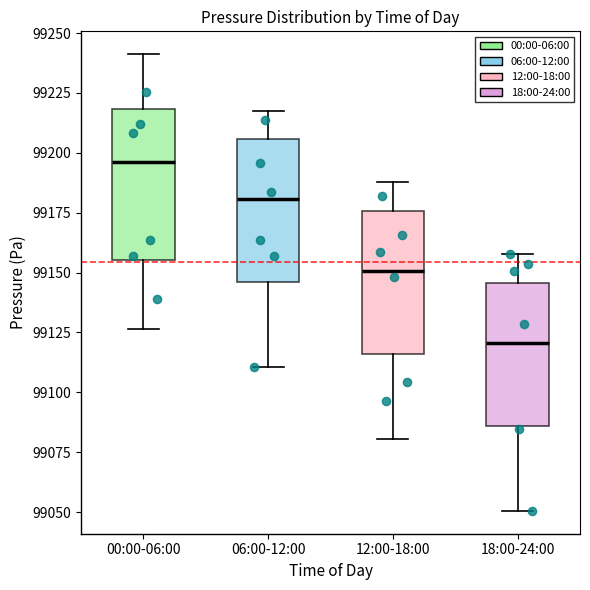

Which box has the lowest median line?

18:00-24:00